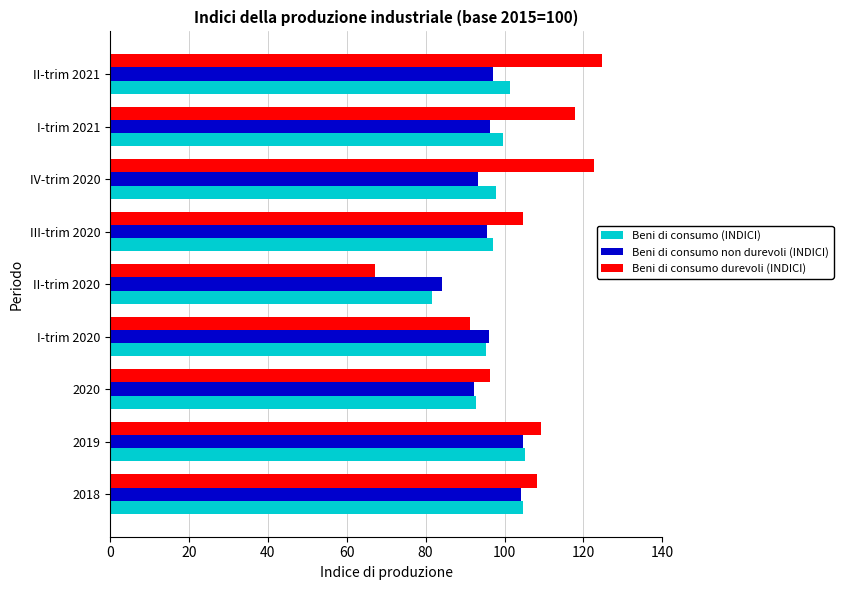

What is the maximum value shown in the chart?

124.7